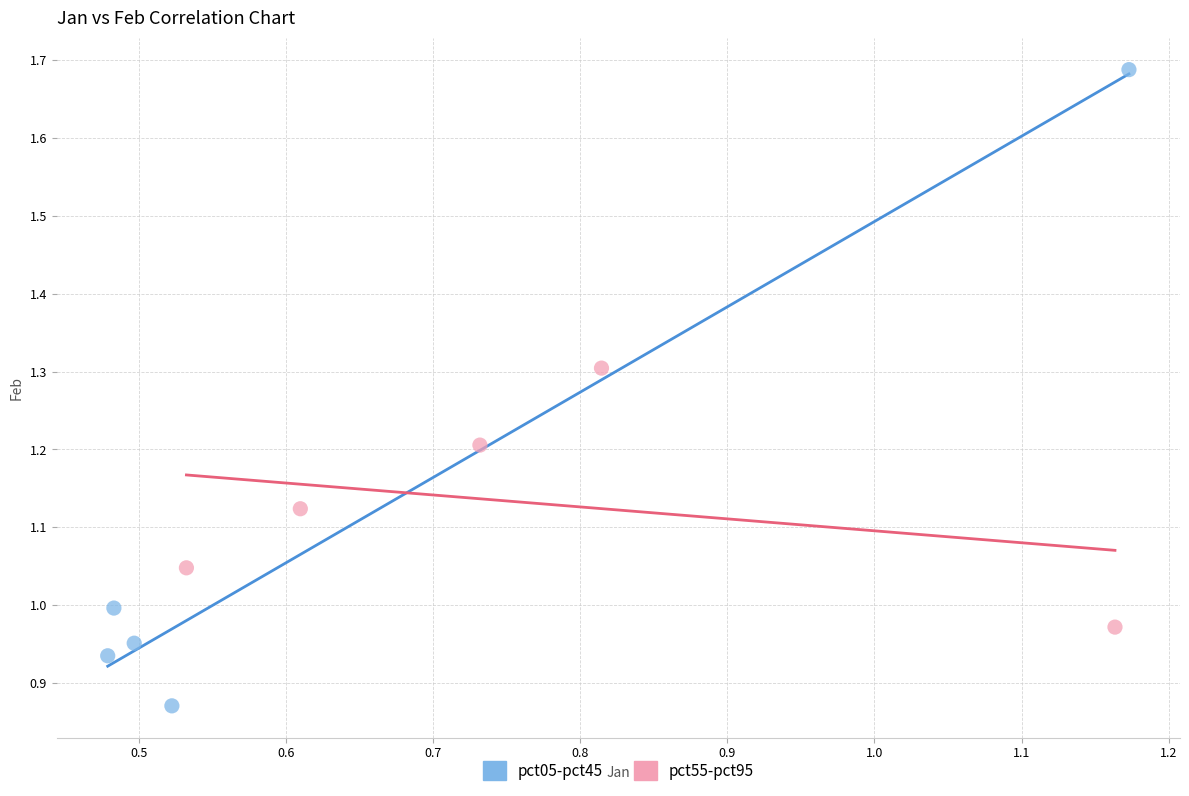

Which series has the widest spread of Y values?

pct05-pct45